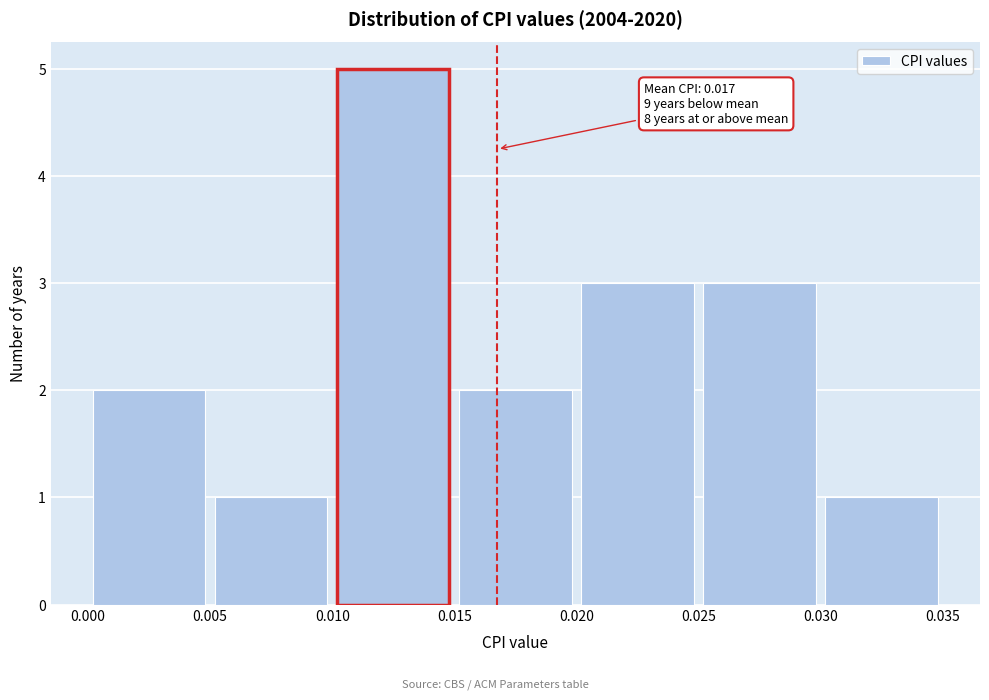

Over which range of the x-axis is the bar tallest?

0.010 to 0.015